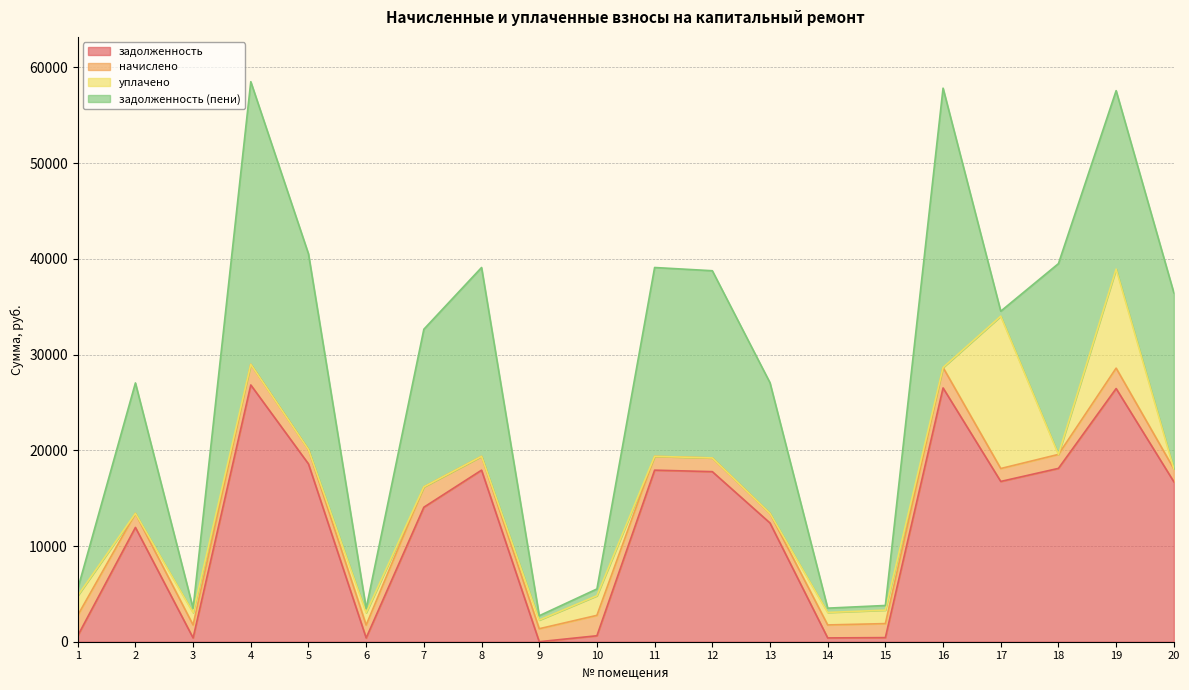

Where is задолженность (пени) nearest to the value 14986?

13